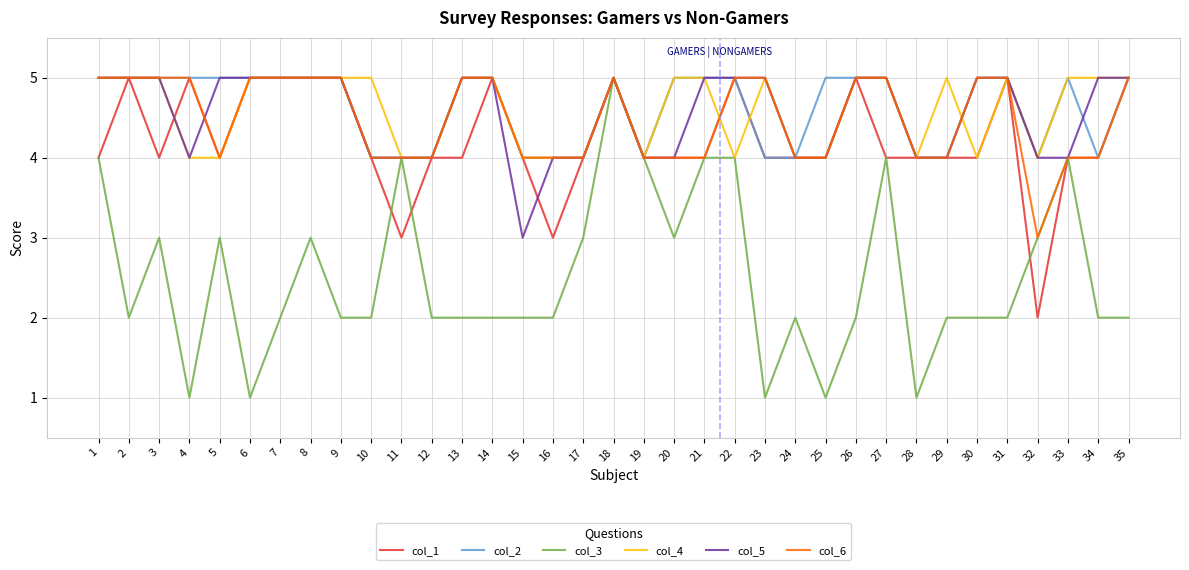

Reading left to right, what are all the values shown in this chart?

col_1: 1=4	2=5	3=4	4=5	5=4	6=5	7=5	8=5	9=5	10=4	11=3	12=4	13=4	14=5	15=4	16=3	17=4	18=5	19=4	20=4	21=4	22=5	23=4	24=4	25=4	26=5	27=4	28=4	29=4	30=4	31=5	32=2	33=4	34=4	35=5
col_2: 1=5	2=5	3=5	4=5	5=5	6=5	7=5	8=5	9=5	10=4	11=4	12=4	13=5	14=5	15=4	16=4	17=4	18=5	19=4	20=5	21=5	22=5	23=4	24=4	25=5	26=5	27=5	28=4	29=4	30=5	31=5	32=4	33=5	34=4	35=5
col_3: 1=4	2=2	3=3	4=1	5=3	6=1	7=2	8=3	9=2	10=2	11=4	12=2	13=2	14=2	15=2	16=2	17=3	18=5	19=4	20=3	21=4	22=4	23=1	24=2	25=1	26=2	27=4	28=1	29=2	30=2	31=2	32=3	33=4	34=2	35=2
col_4: 1=5	2=5	3=5	4=4	5=4	6=5	7=5	8=5	9=5	10=5	11=4	12=4	13=5	14=5	15=4	16=4	17=4	18=5	19=4	20=5	21=5	22=4	23=5	24=4	25=4	26=5	27=5	28=4	29=5	30=4	31=5	32=4	33=5	34=5	35=5
col_5: 1=5	2=5	3=5	4=4	5=5	6=5	7=5	8=5	9=5	10=4	11=4	12=4	13=5	14=5	15=3	16=4	17=4	18=5	19=4	20=4	21=5	22=5	23=5	24=4	25=4	26=5	27=5	28=4	29=4	30=5	31=5	32=4	33=4	34=5	35=5
col_6: 1=5	2=5	3=5	4=5	5=4	6=5	7=5	8=5	9=5	10=4	11=4	12=4	13=5	14=5	15=4	16=4	17=4	18=5	19=4	20=4	21=4	22=5	23=5	24=4	25=4	26=5	27=5	28=4	29=4	30=5	31=5	32=3	33=4	34=4	35=5